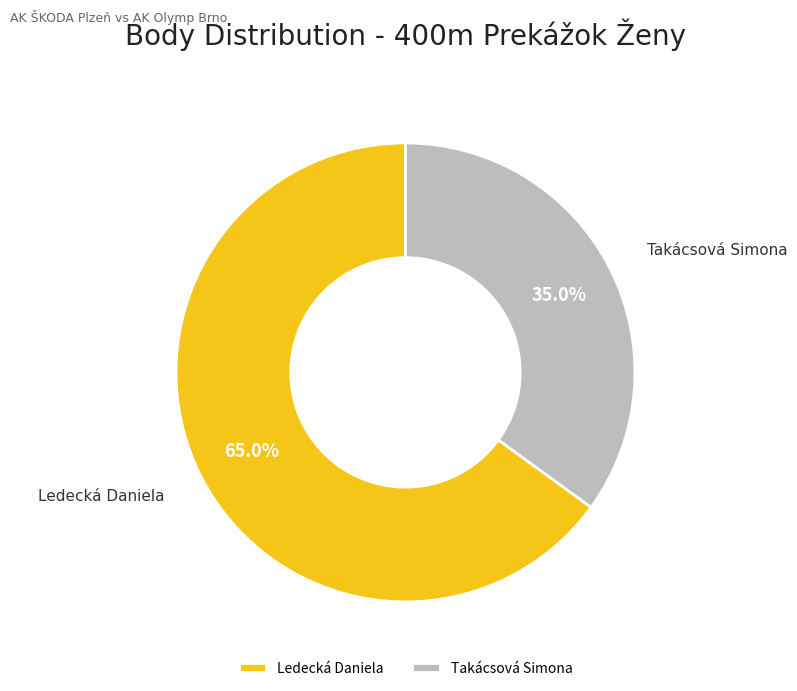

To the nearest percent, what percentage of the pie is Ledecká Daniela?

65%